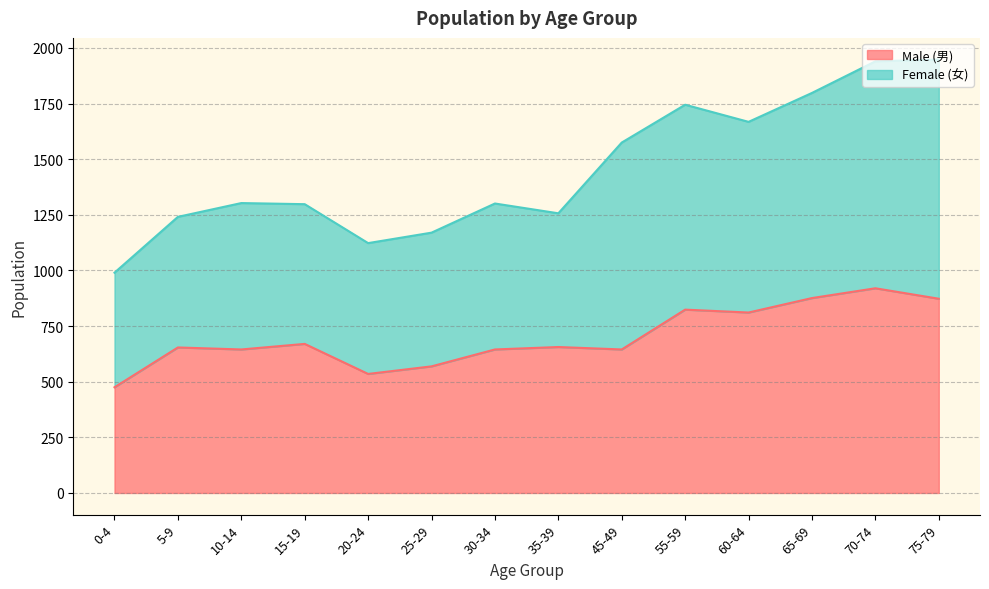

What is the difference between the values at 60-64 and 20-24?

276